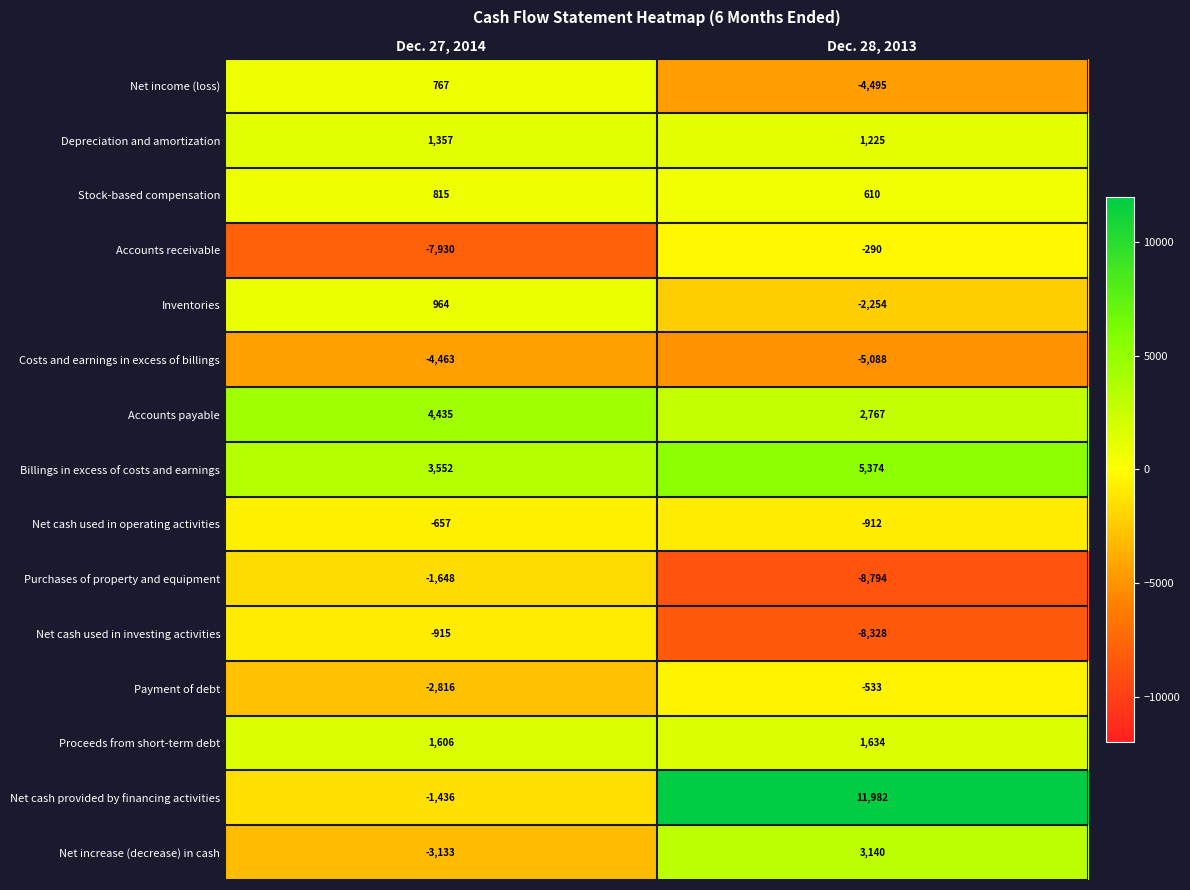

What is the smallest value displayed?

-8794